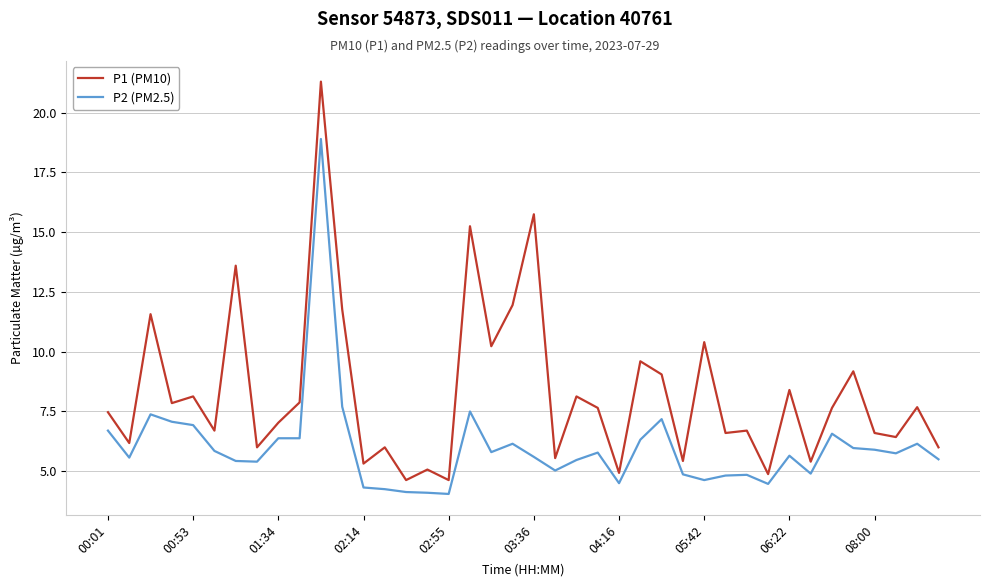

At how many categories does at least one series exceed 16?

1